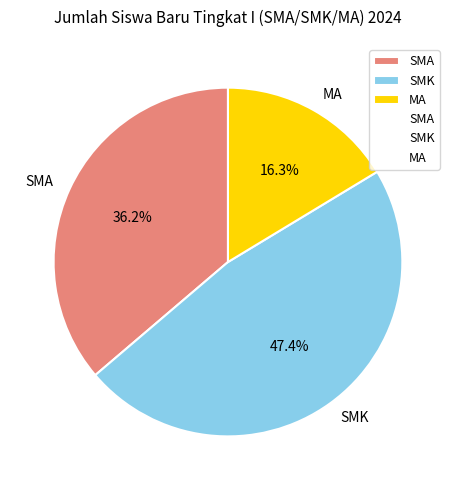

How much of the chart is everything except SMK?

52.6%